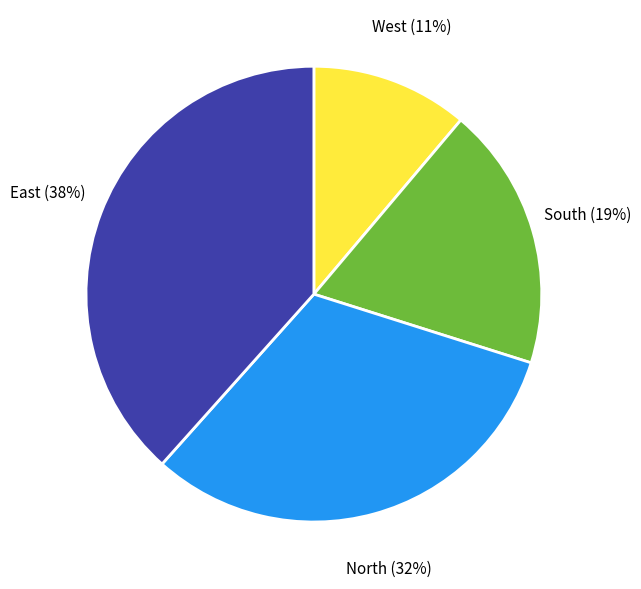

To the nearest percent, what is the average slice percentage?

25%